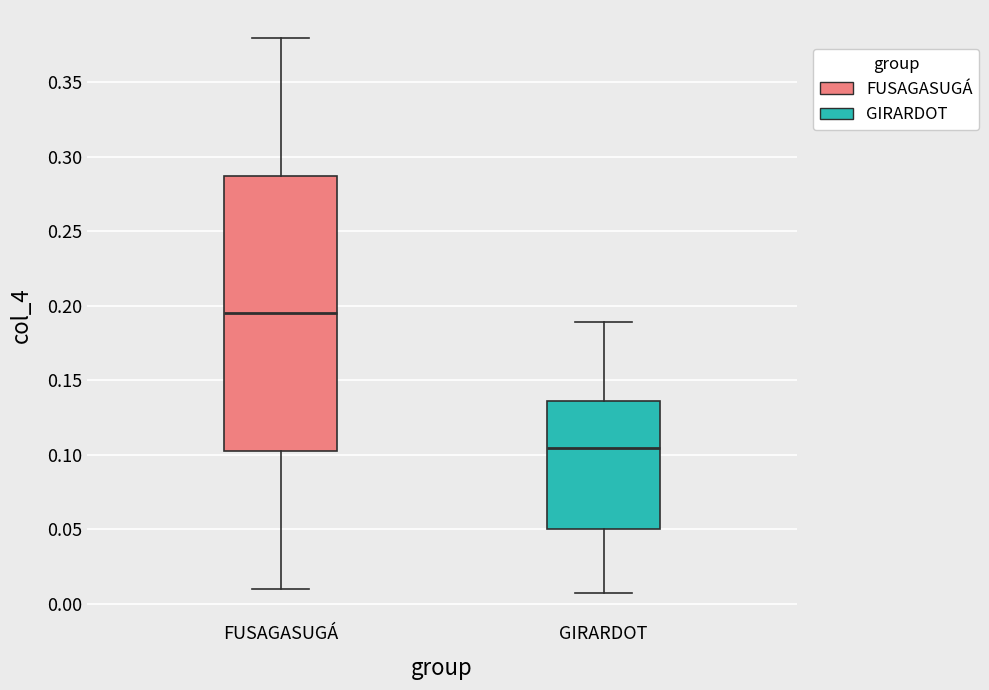

Which box has the lowest median line?

GIRARDOT